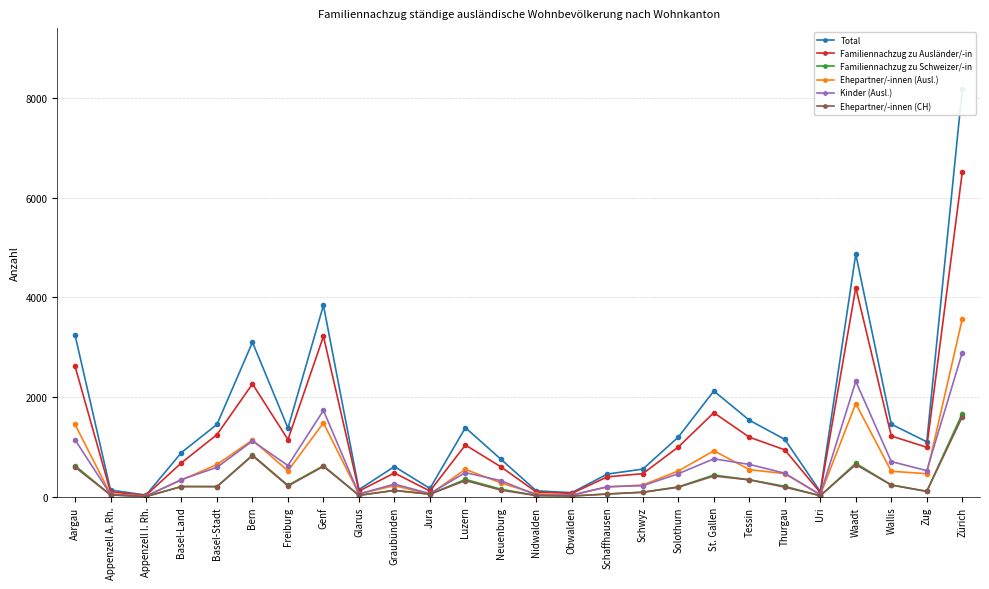

True or false: Familiennachzug zu Schweizer/-in and Kinder (Ausl.) cross at least once.

False